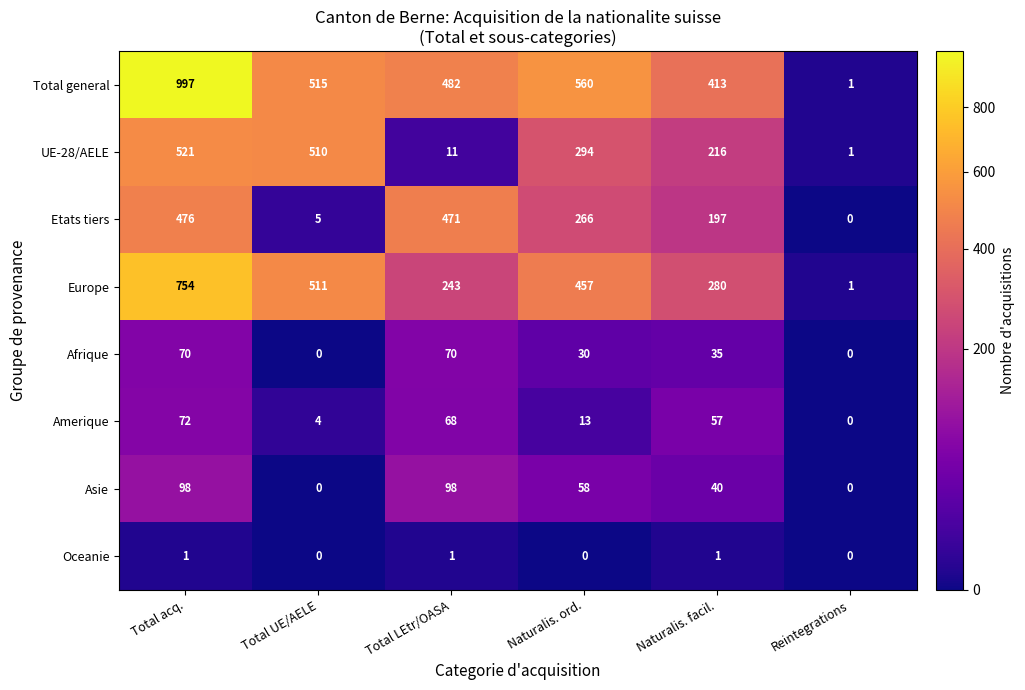

What is the sum of all Asie values?

294